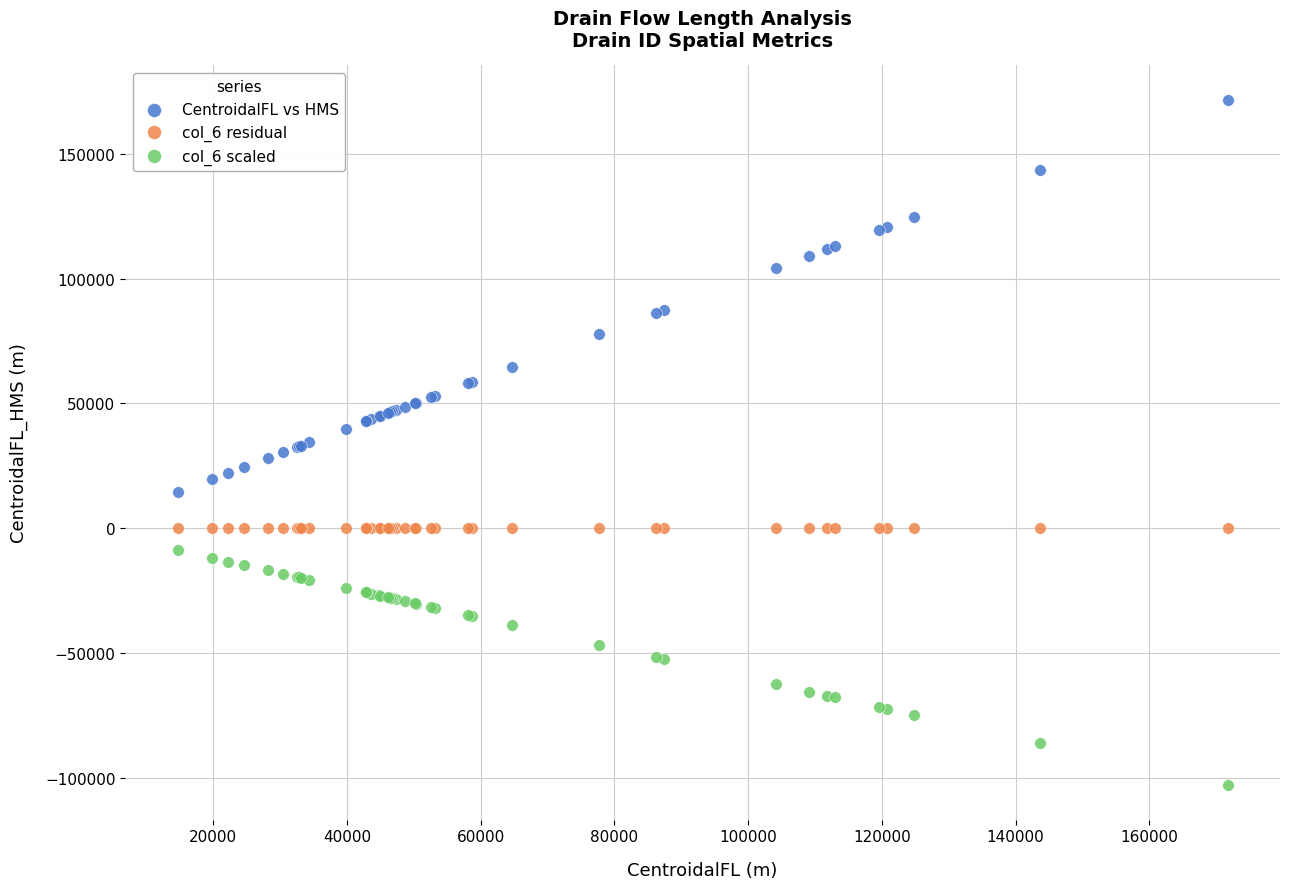

Which series reaches the maximum Y coordinate?

CentroidalFL vs HMS